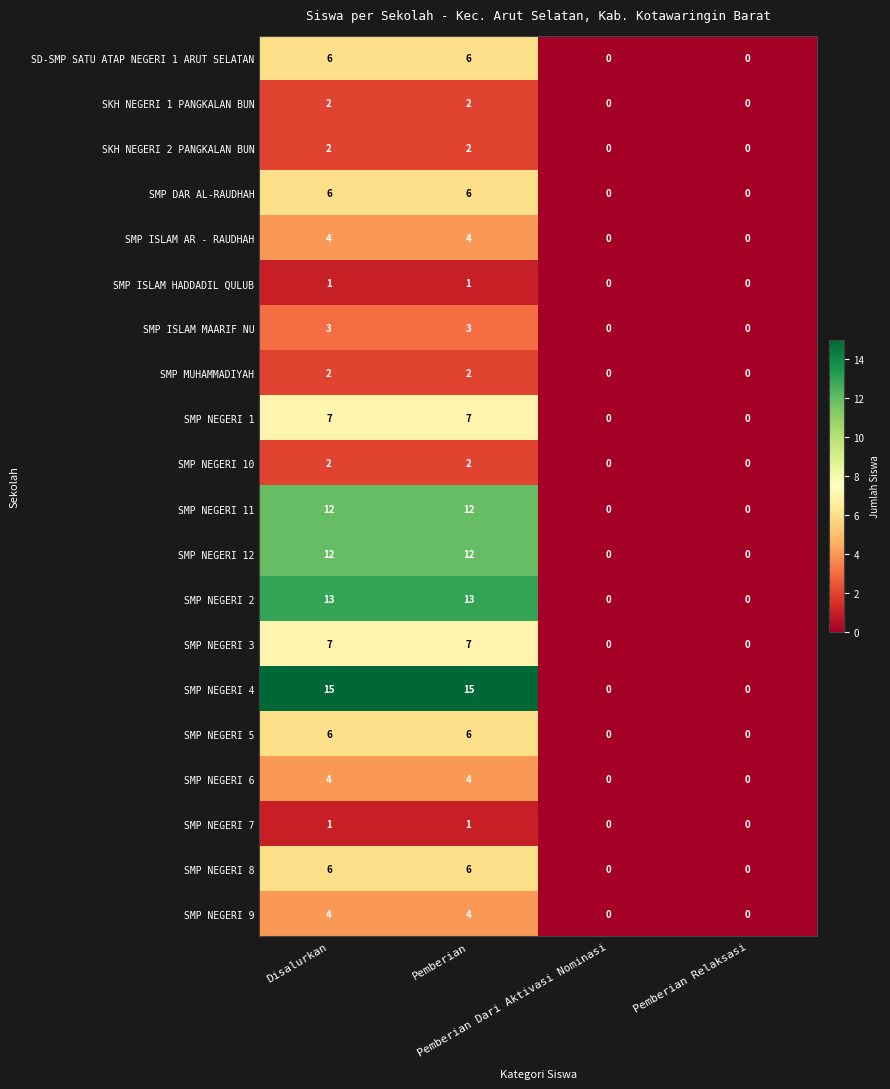

What is the difference between the second highest and minimum values in the SMP NEGERI 2 series?

13